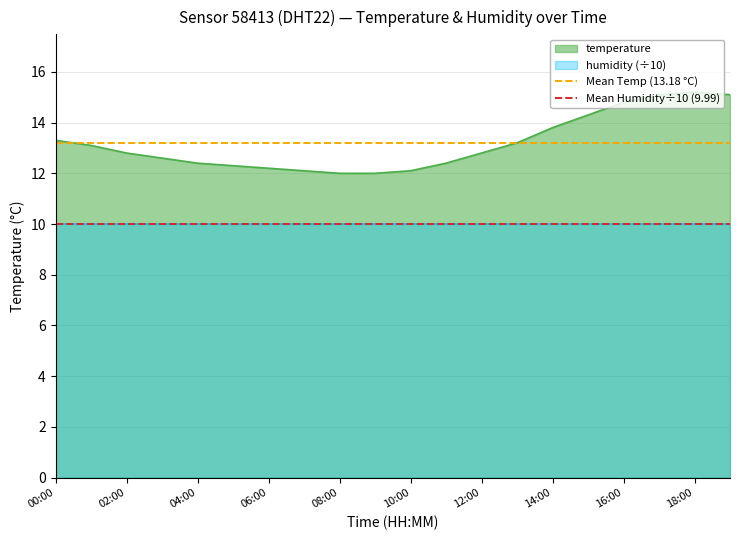

True or false: temperature has a value of 13.8 at 14:00.

True